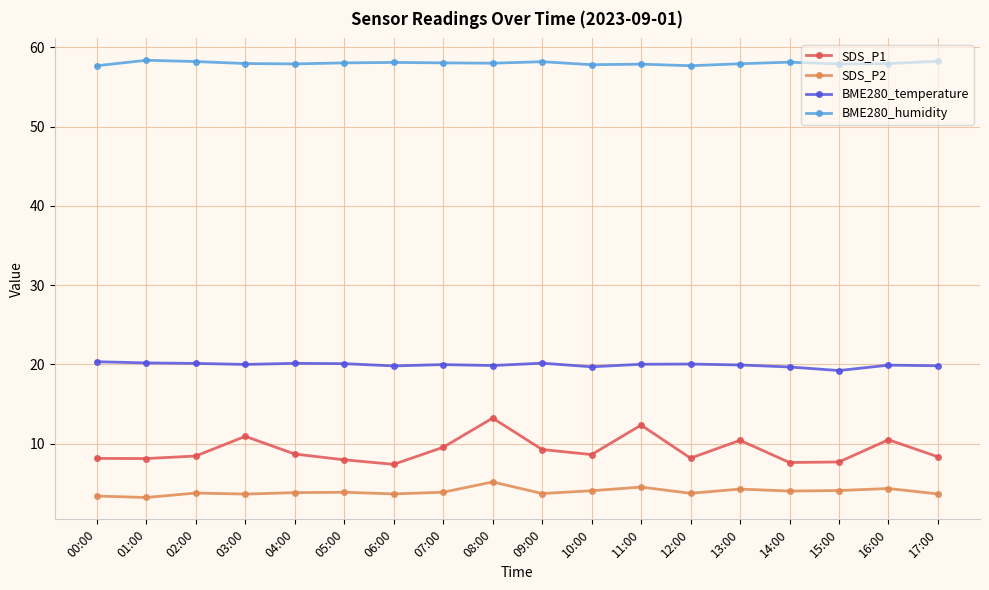

True or false: BME280_humidity and SDS_P1 intersect in this chart.

False